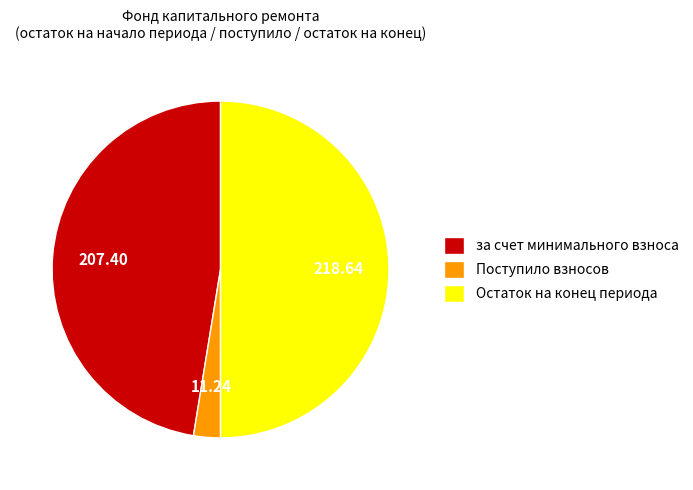

Do Остаток на конец периода and Поступило взносов together represent more than half of the pie?

Yes